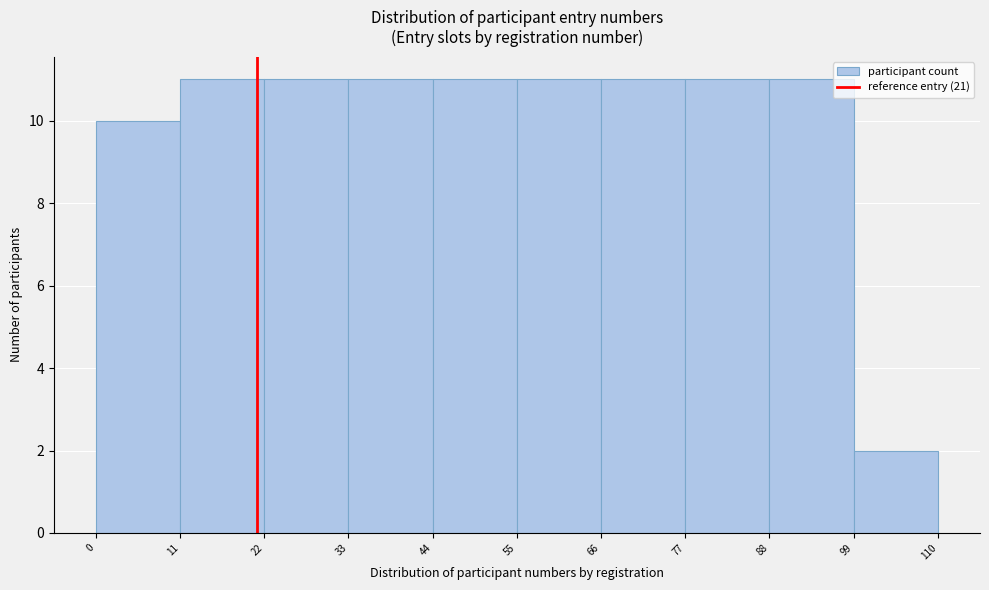

How tall is the bar that spans 66 to 77 on the x-axis? The values are not printed on the chart, so give them approximately, as read against the axis.

11